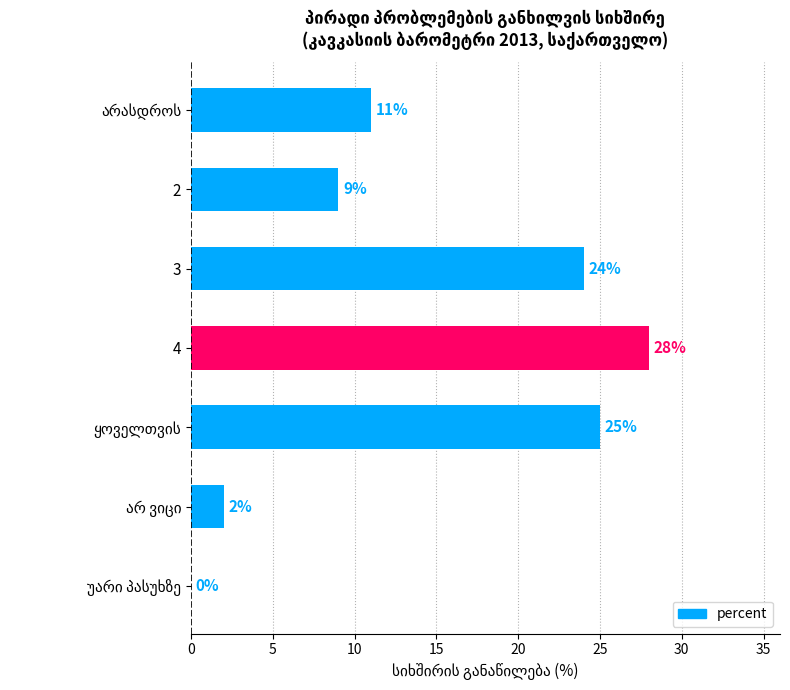

Are the bars horizontal?

Yes